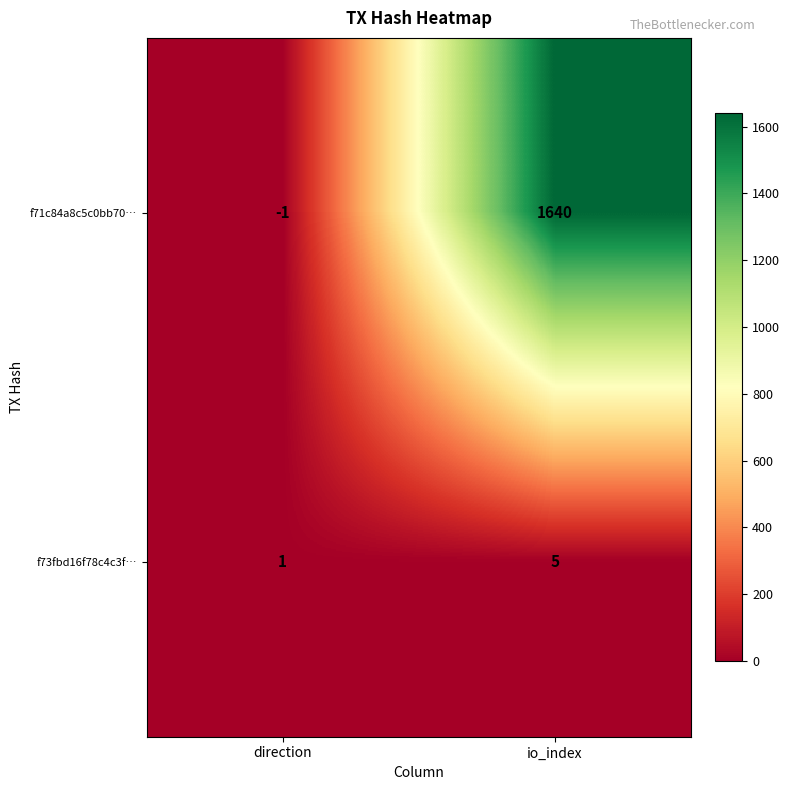

At which label is f71c84a8c5c0bb70… closest to 819?

direction